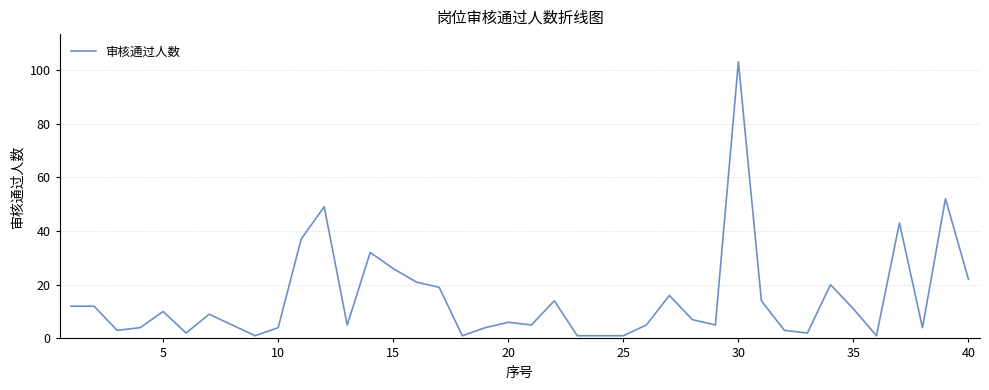

What is the greatest value displayed?

103